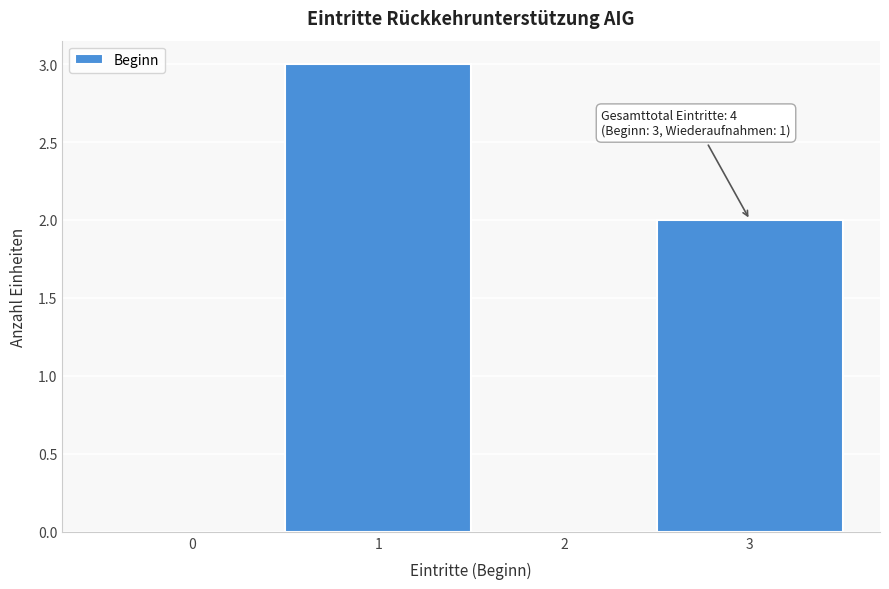

Over which range of the x-axis is the bar tallest?

0.5 to 1.5